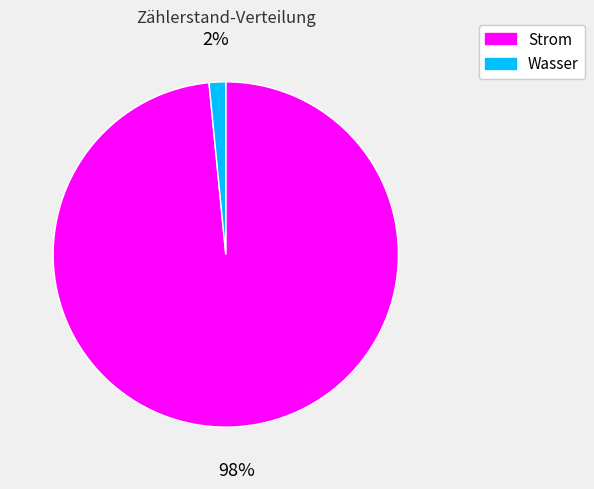

How many segments does this pie chart have?

2